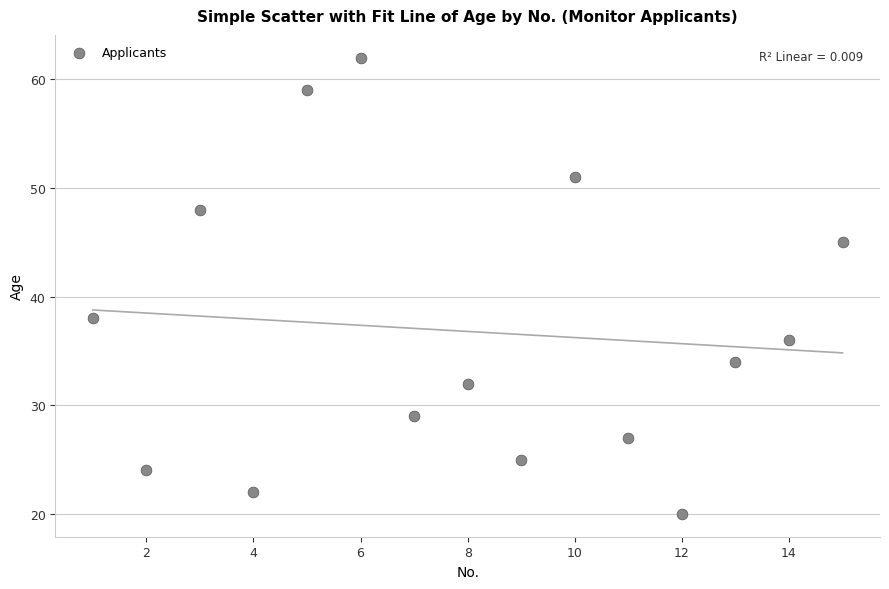

What Y value in the scatter plot is closest to 41?

38